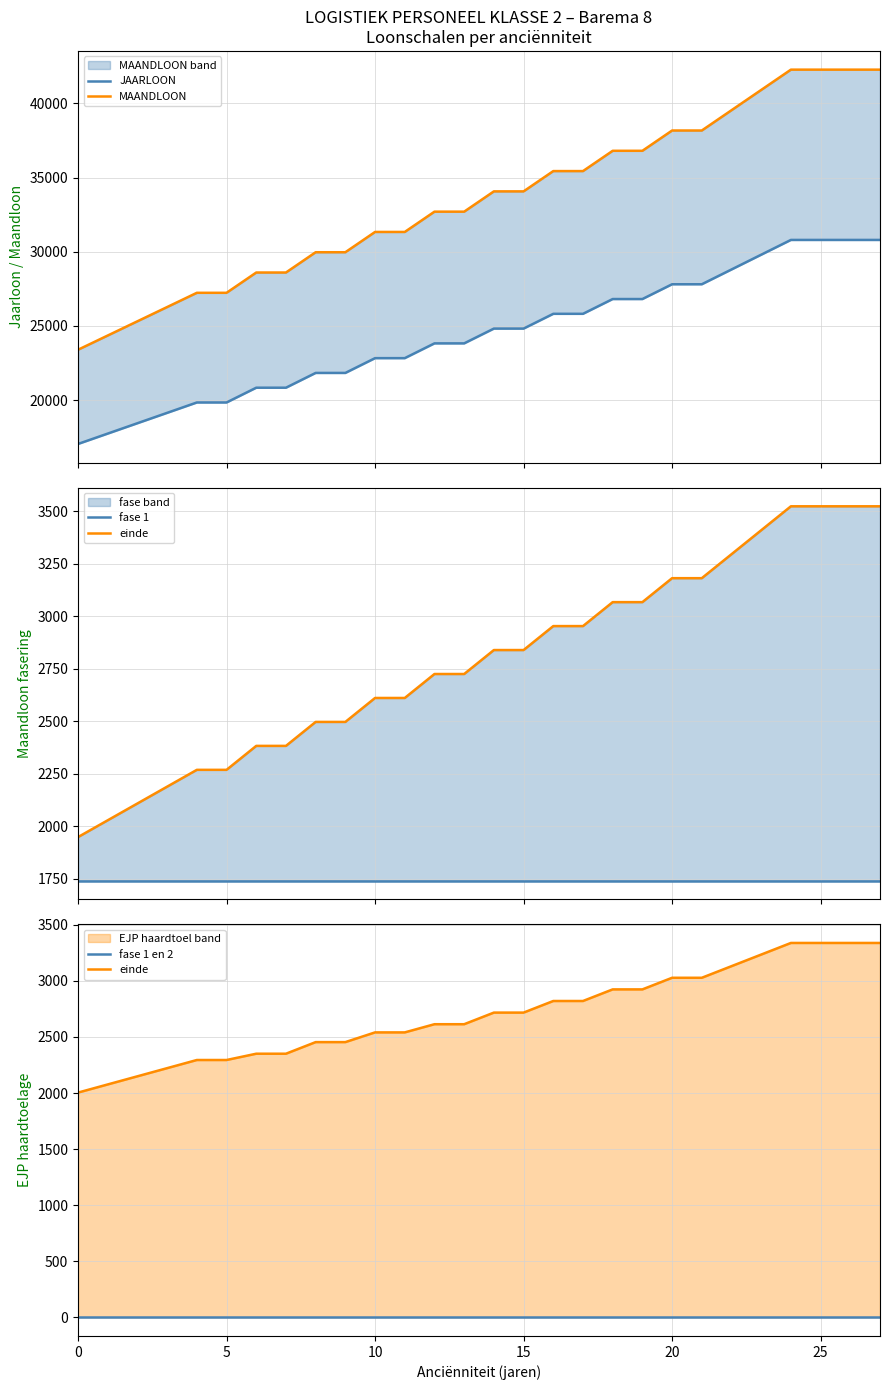

What is the average value of the JAARLOON series?

24387.2